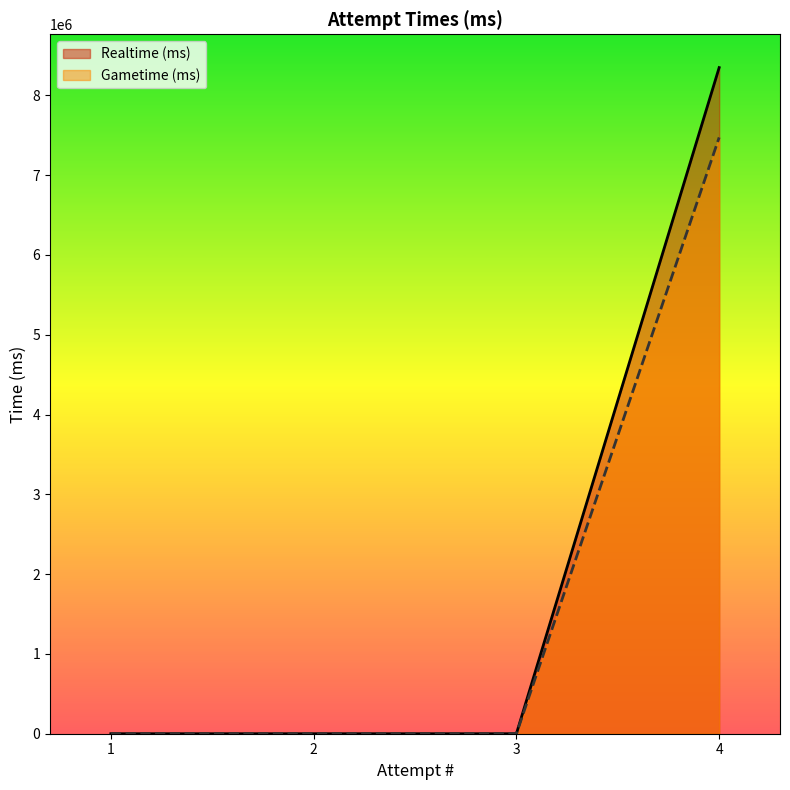

How many distinct data groups are displayed?

2